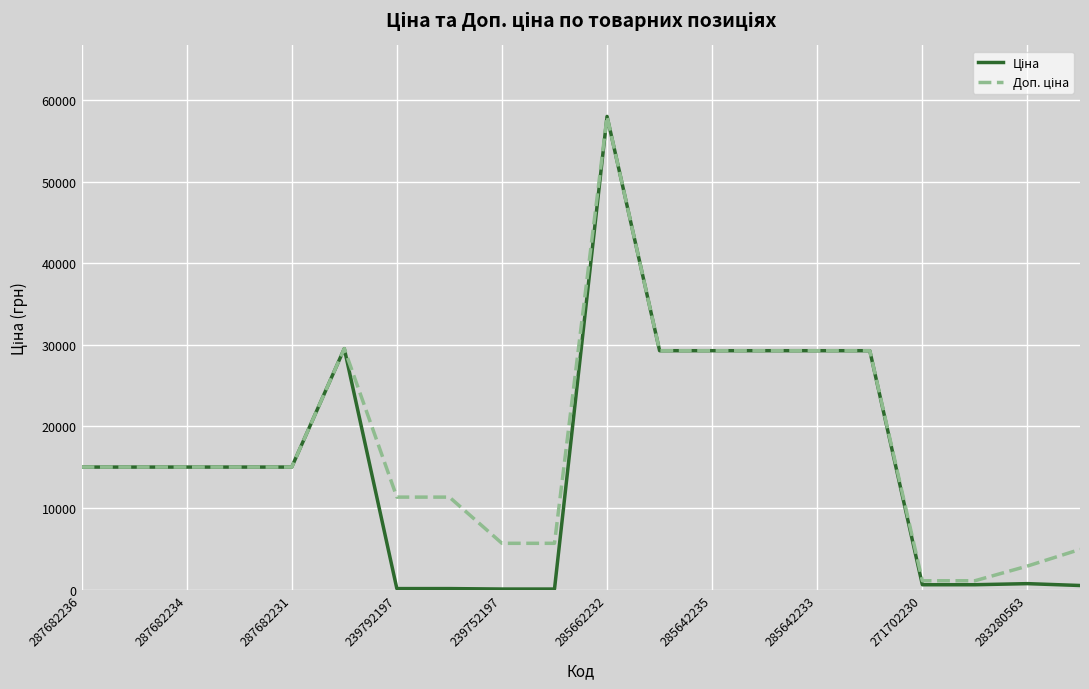

How many lines are shown in the chart?

2